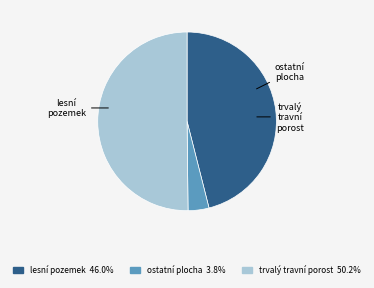

Which has a higher value, trvalý travní porost or ostatní plocha?

trvalý travní porost